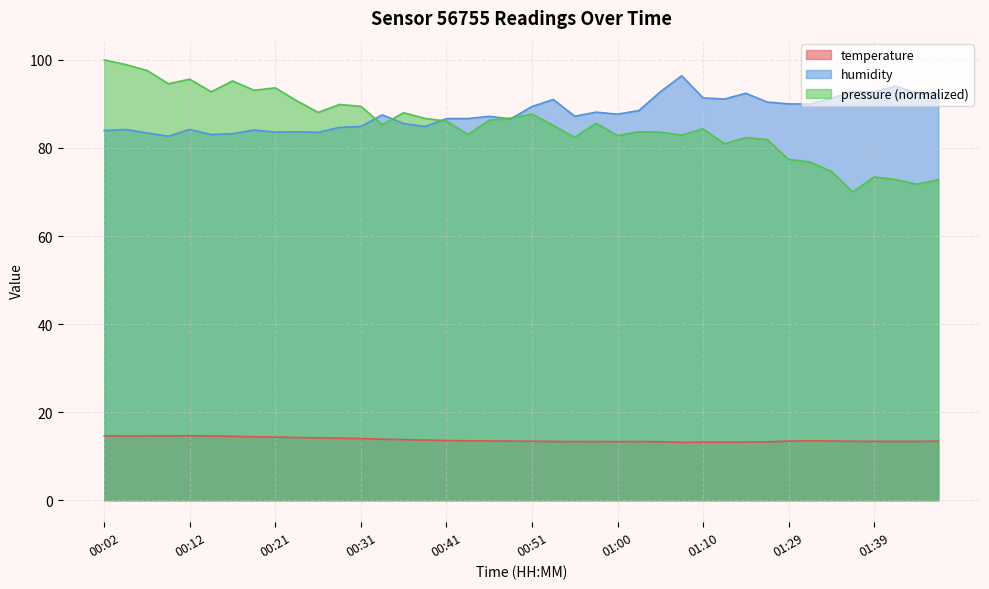

What position from the left is 00:31?

13